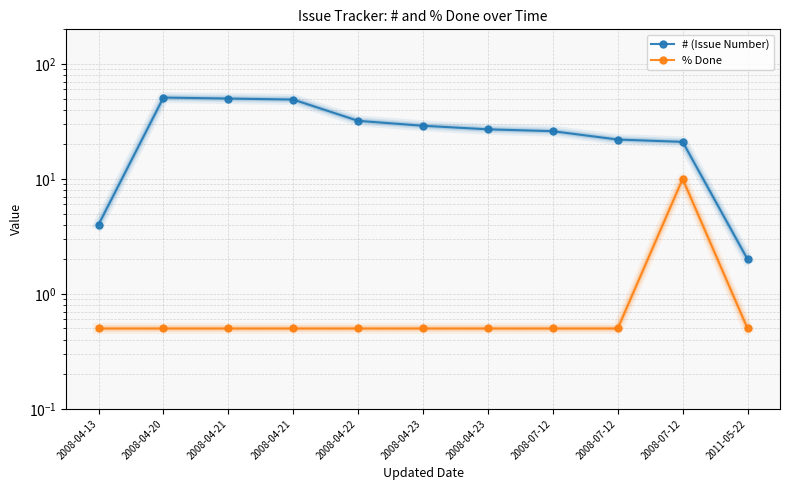

What is the difference between the # (Issue Number) values at 2008-07-12 and 2008-04-23?

5.0